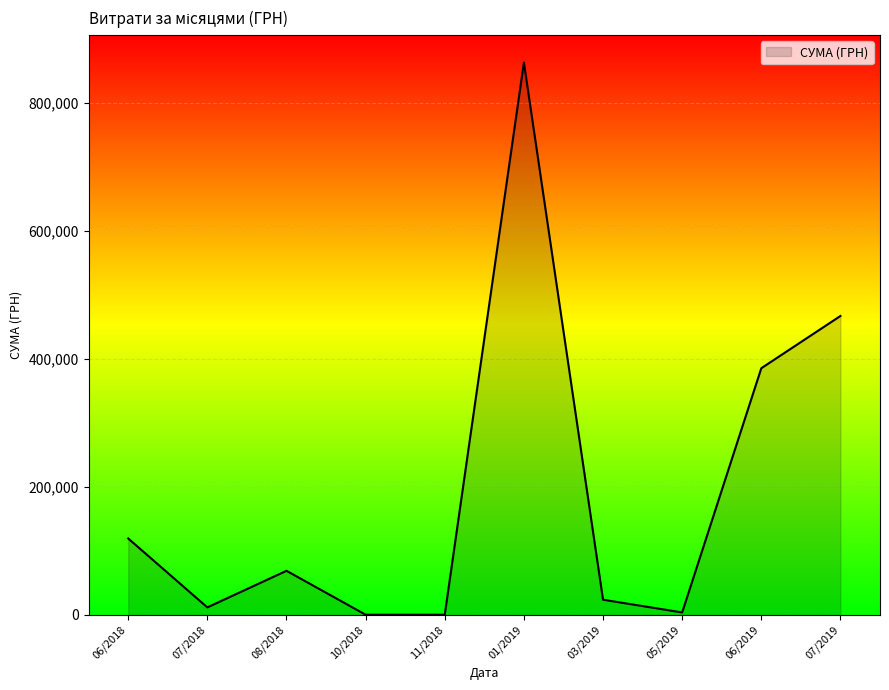

Which label corresponds to the largest value in the chart?

01/2019